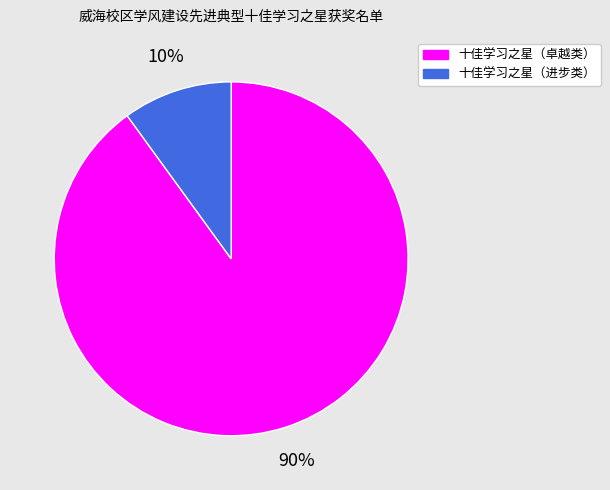

Which category accounts for the majority?

十佳学习之星（卓越类）